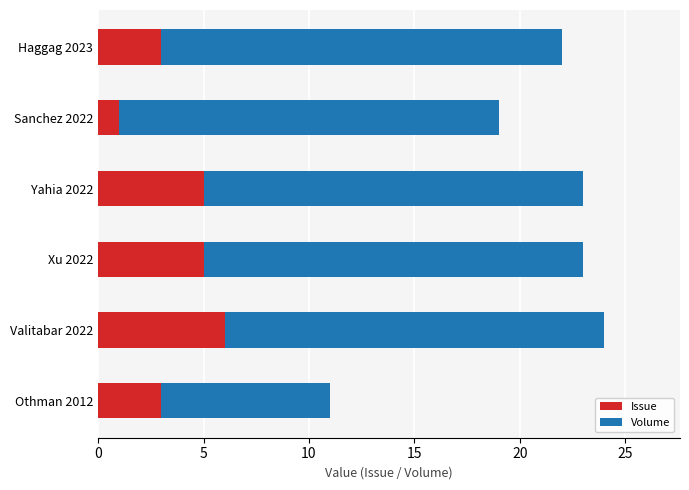

True or false: Issue has a value of 3 at Othman 2012.

True